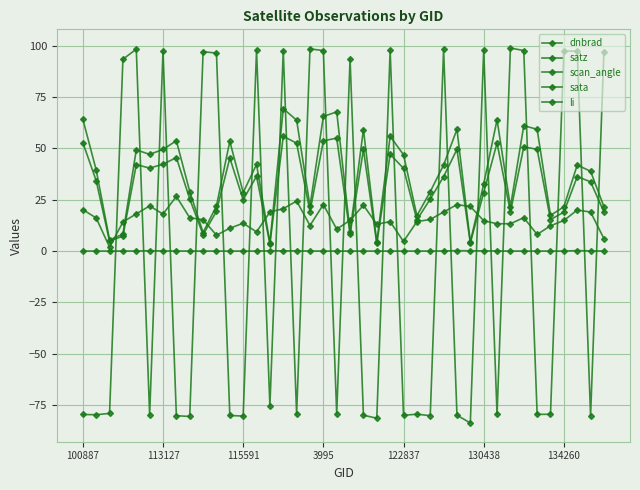

Which series has the largest range (max minus min)?

sata